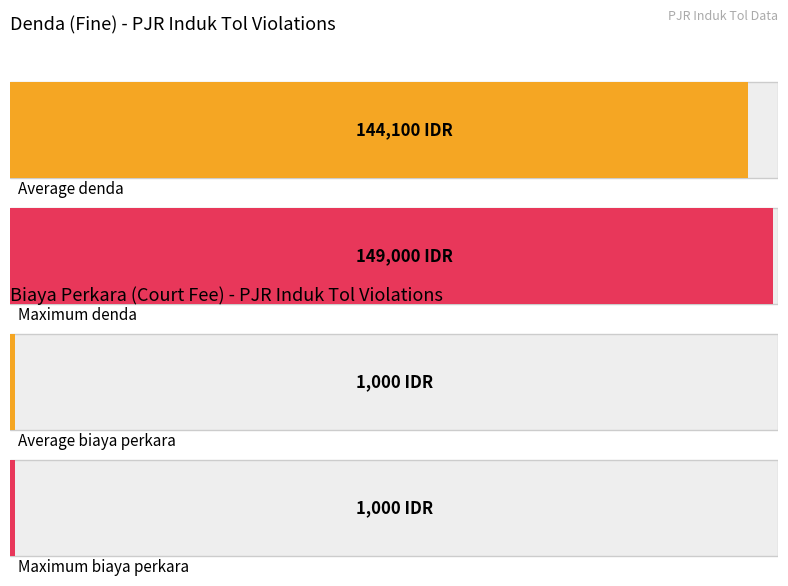

What are all the series names shown in the legend?

Denda, Biaya Perkara